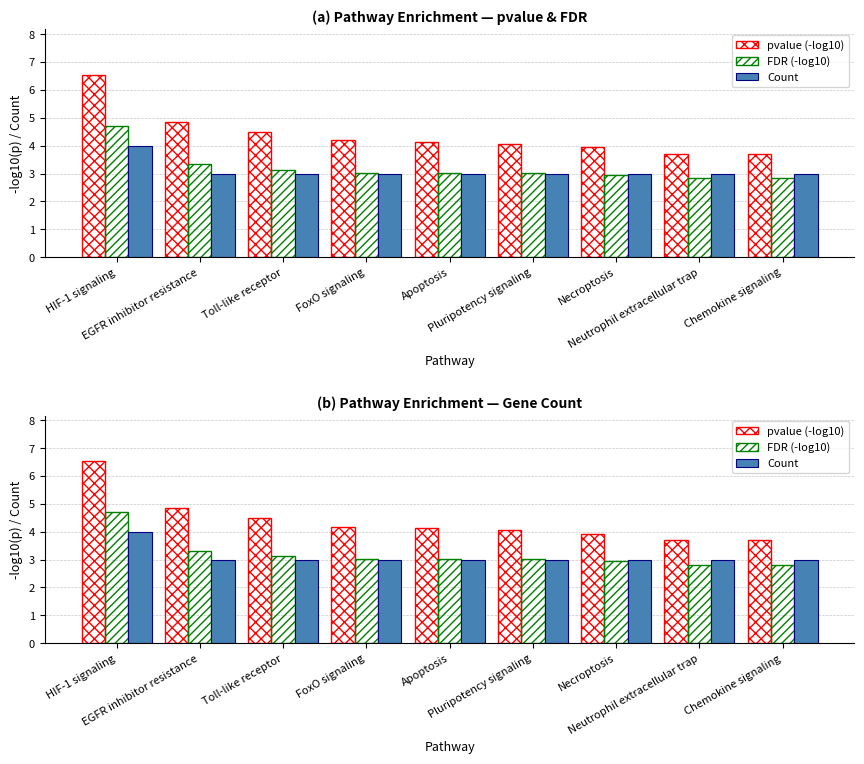

Reading right to left, extract all data points from this chart.

pvalue (-log10): 3.7	3.7	3.9	4.1	4.1	4.2	4.5	4.8	6.5
FDR (-log10): 2.8	2.8	3.0	3.0	3.0	3.0	3.1	3.3	4.7
Count: 3.0	3.0	3.0	3.0	3.0	3.0	3.0	3.0	4.0